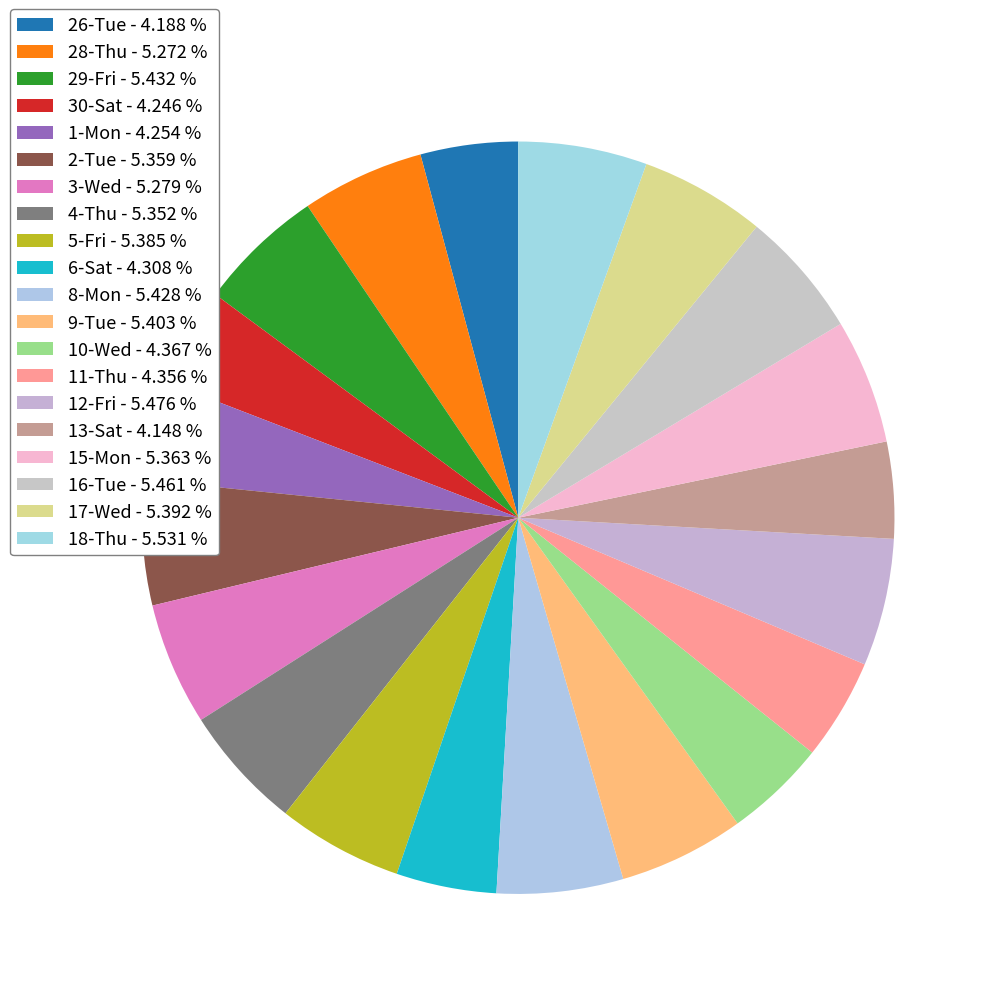

How many segments does this pie chart have?

20